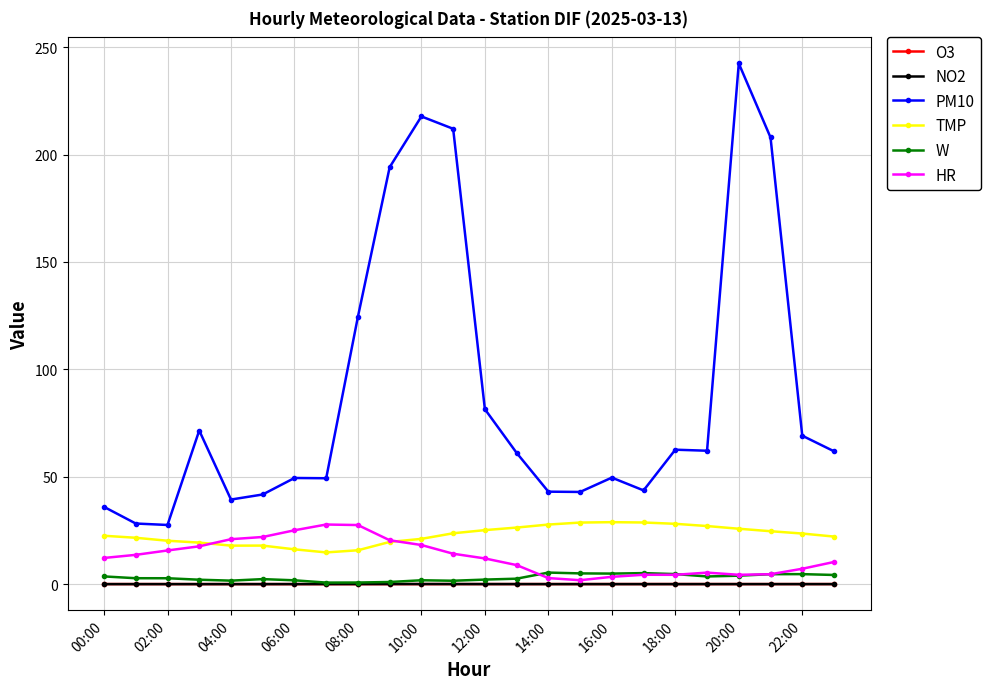

Which series has the largest range (max minus min)?

PM10